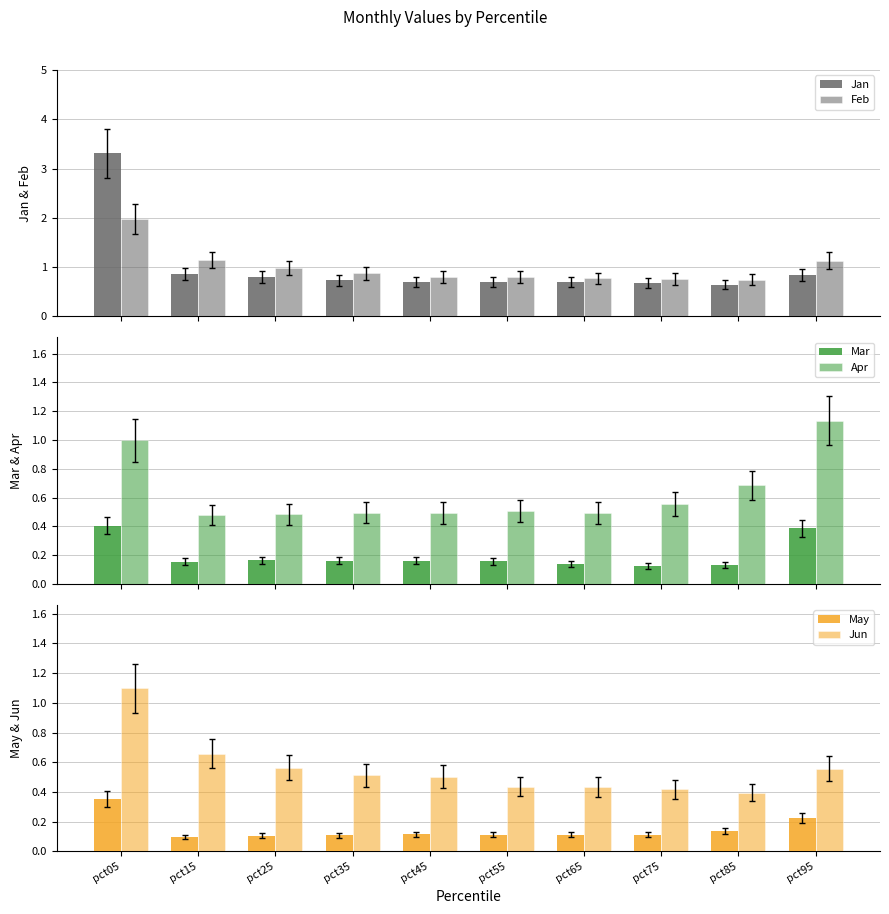

What is the difference between the highest and lowest values at pct05?

3.0